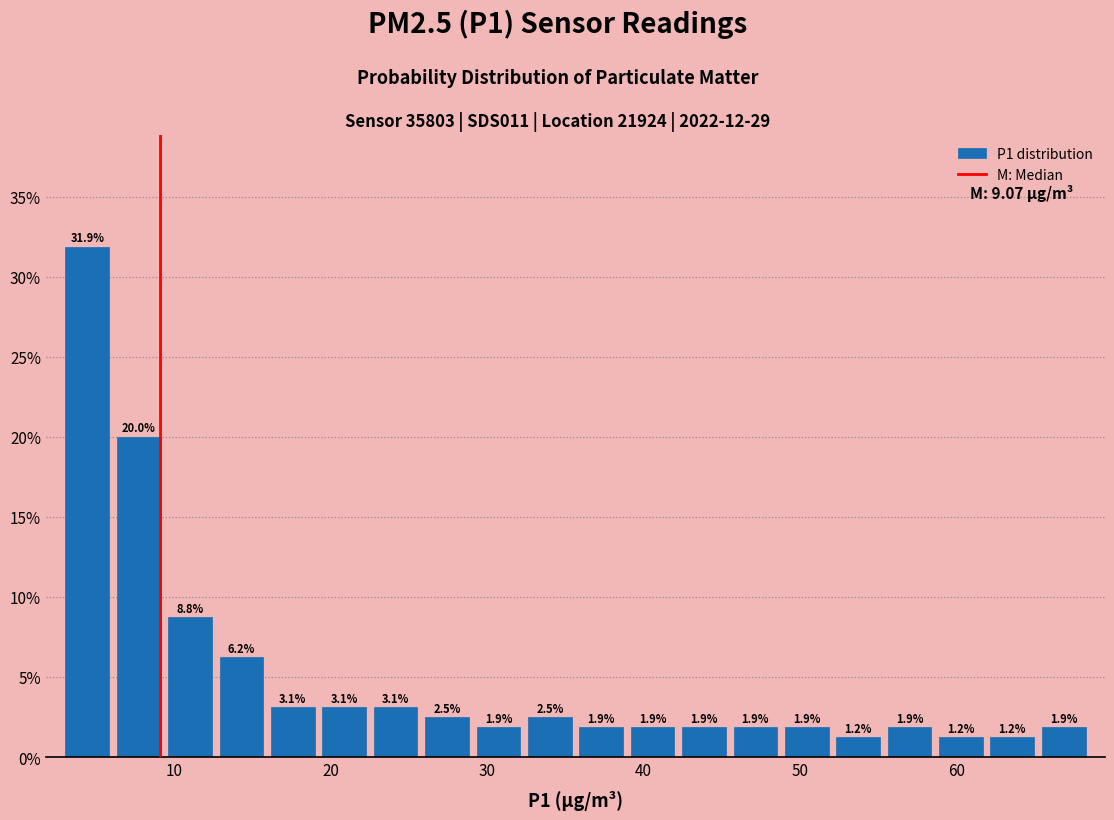

Read against the x-axis, roughly where is the centre of the tallest bar?

4